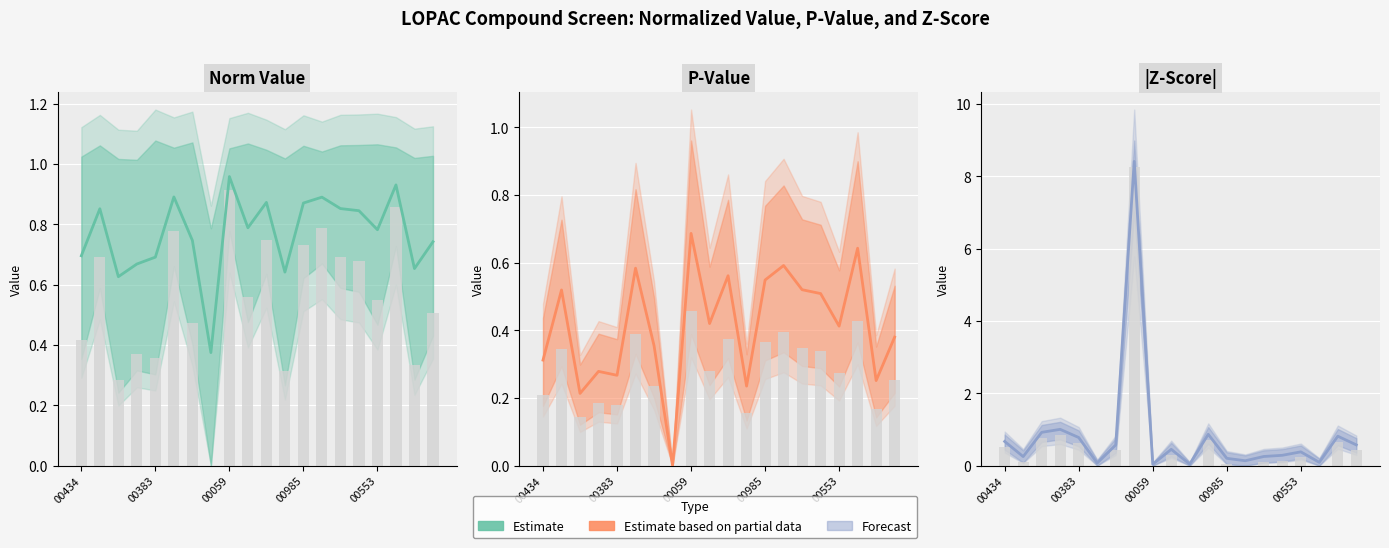

What is the label of the 9th bar from the right?

11